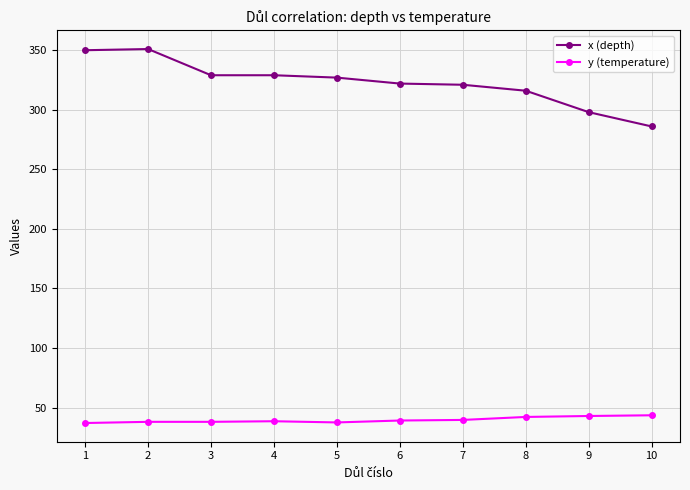

Which series changed the most between 4 and 8?

x (depth)